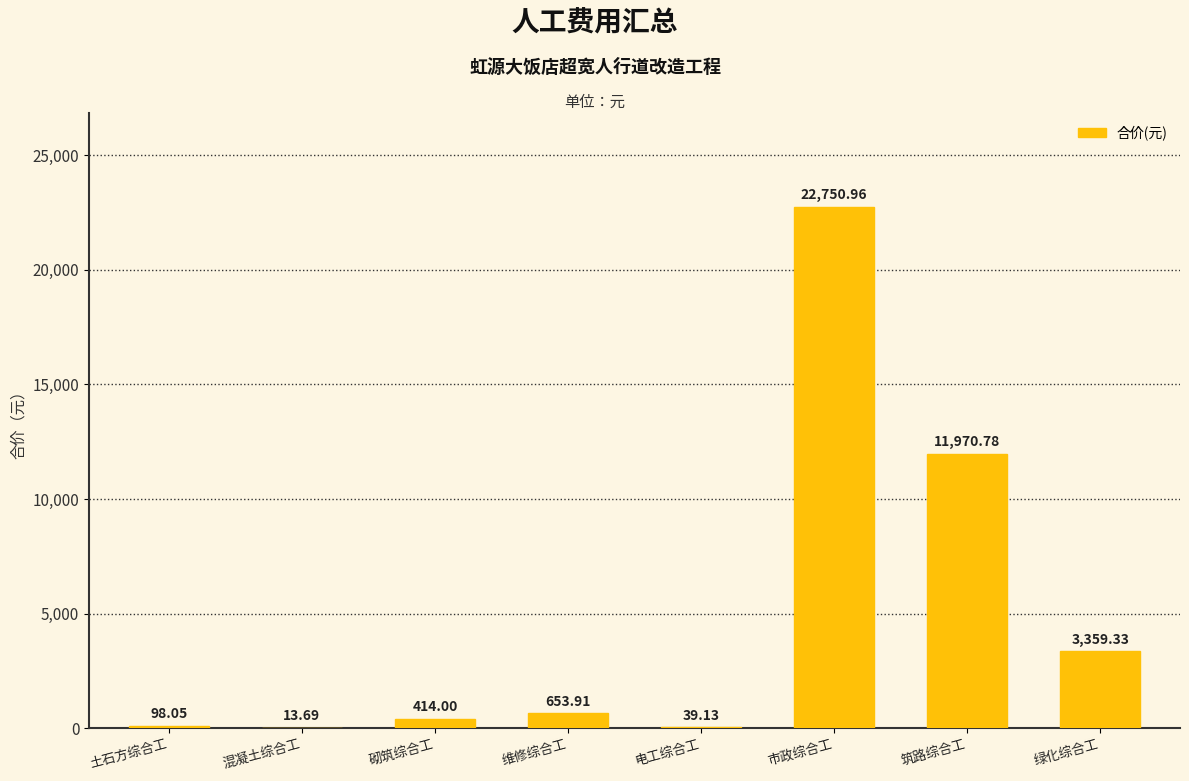

Which label corresponds to the largest value in the chart?

市政综合工